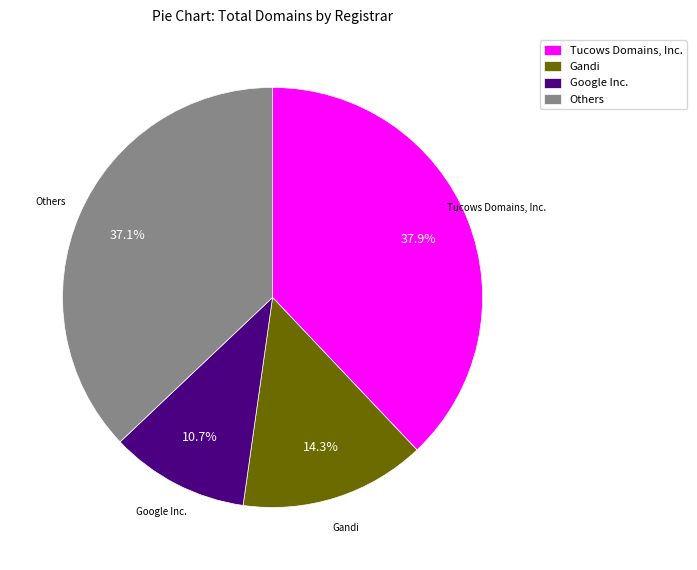

What percentage do Tucows Domains, Inc. and Google Inc. together represent?

48.6%